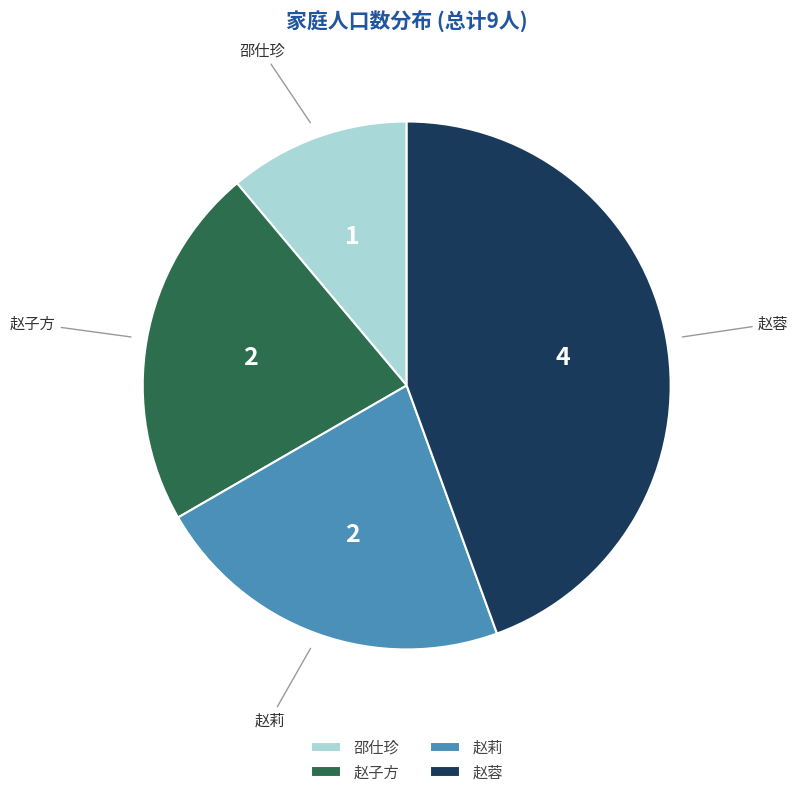

Which category has the smallest portion of the pie?

邵仕珍